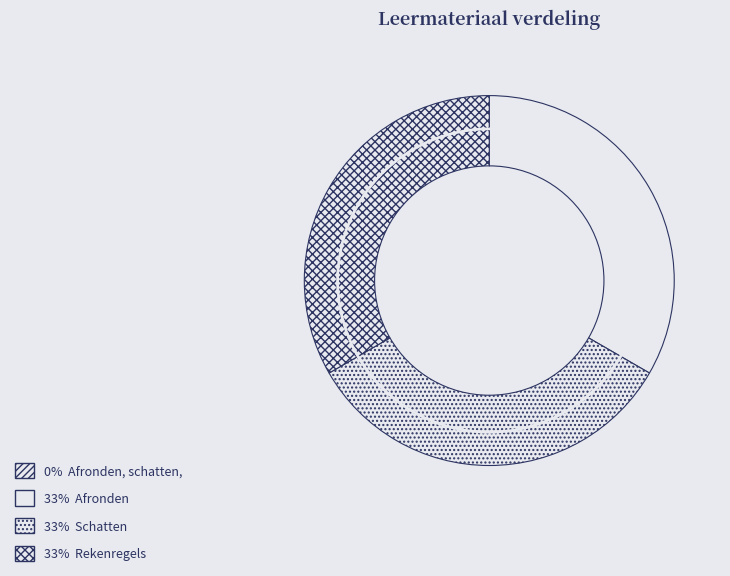

Is there a majority slice in this chart?

No